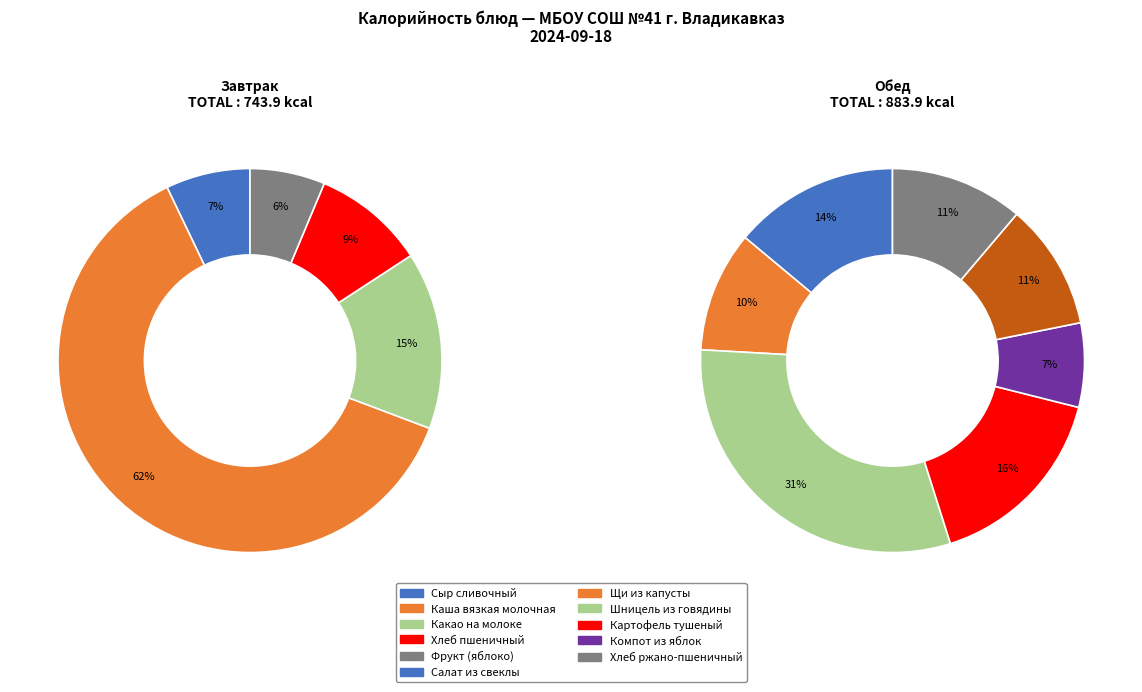

Which has a higher value, Фрукт по сезону (яблоко) or Каша вязкая молочная?

Каша вязкая молочная